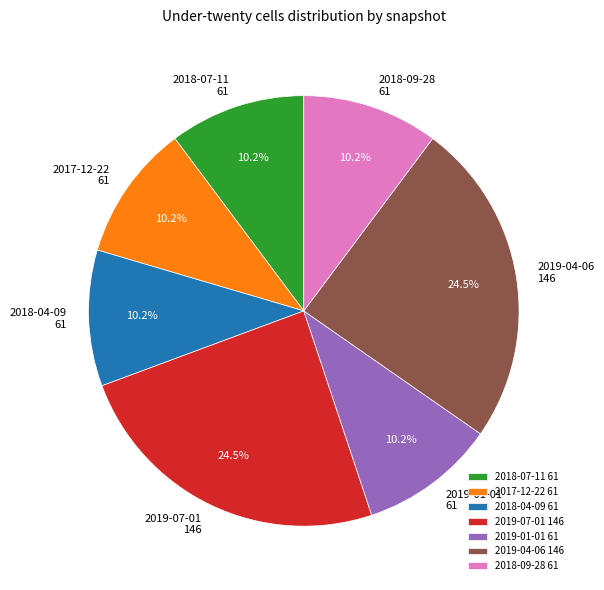

Combined, do 2017-12-22 61 and 2019-01-01 61 account for over 50%?

No